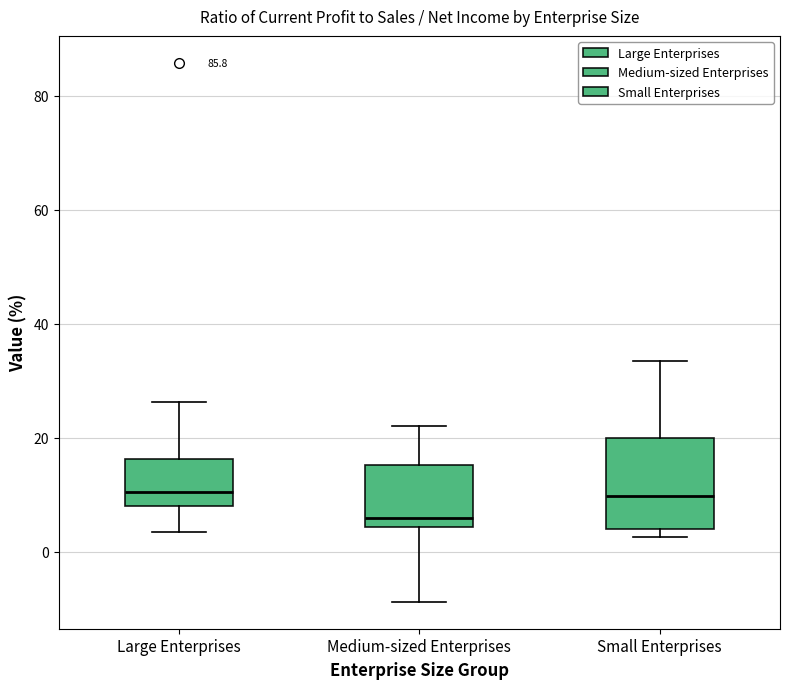

Reading left to right, read every box against the y-axis: the position of its median line, the range the box covers, and the ends of its whiskers. The values are not printed on the chart, so give them approximately, as read against the axis.

Large Enterprises: median 10, box 8 to 16, whiskers 4 to 26
Medium-sized Enterprises: median 6, box 4 to 16, whiskers -8 to 22
Small Enterprises: median 10, box 4 to 20, whiskers 2 to 34